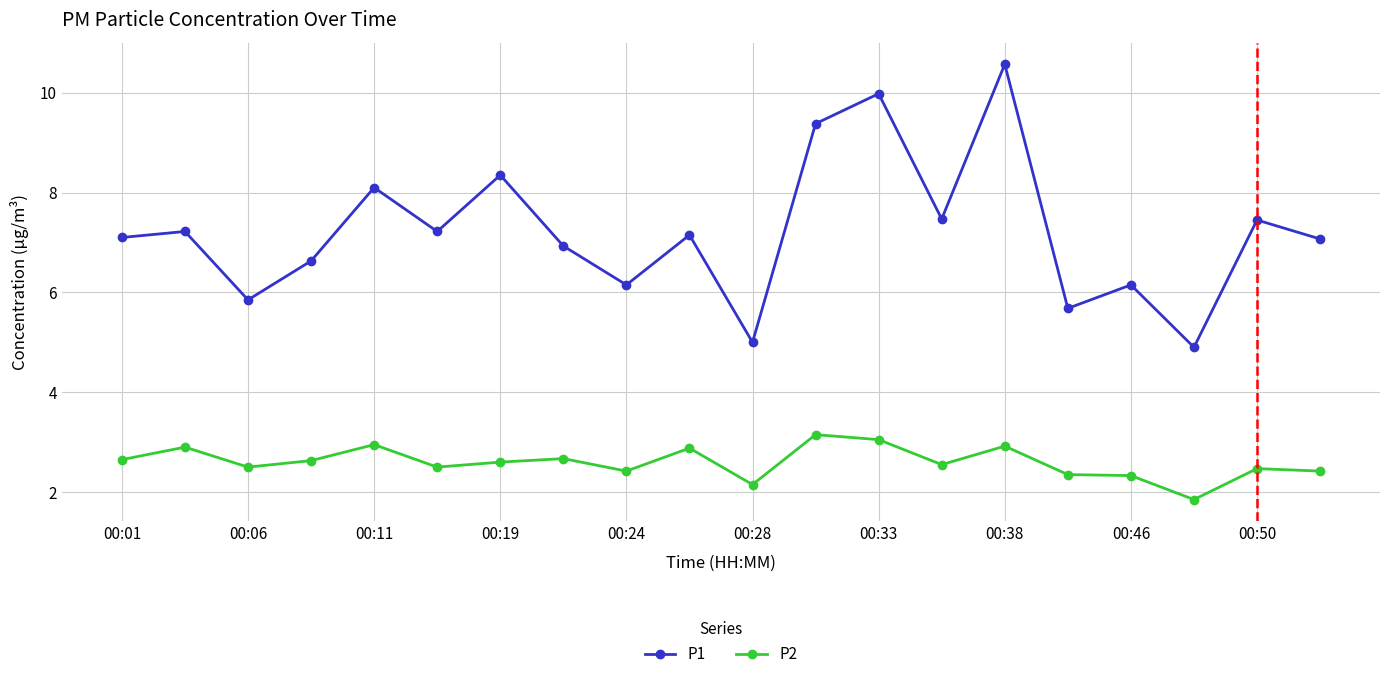

True or false: P2 has more than 1 points higher than both neighbors.

True